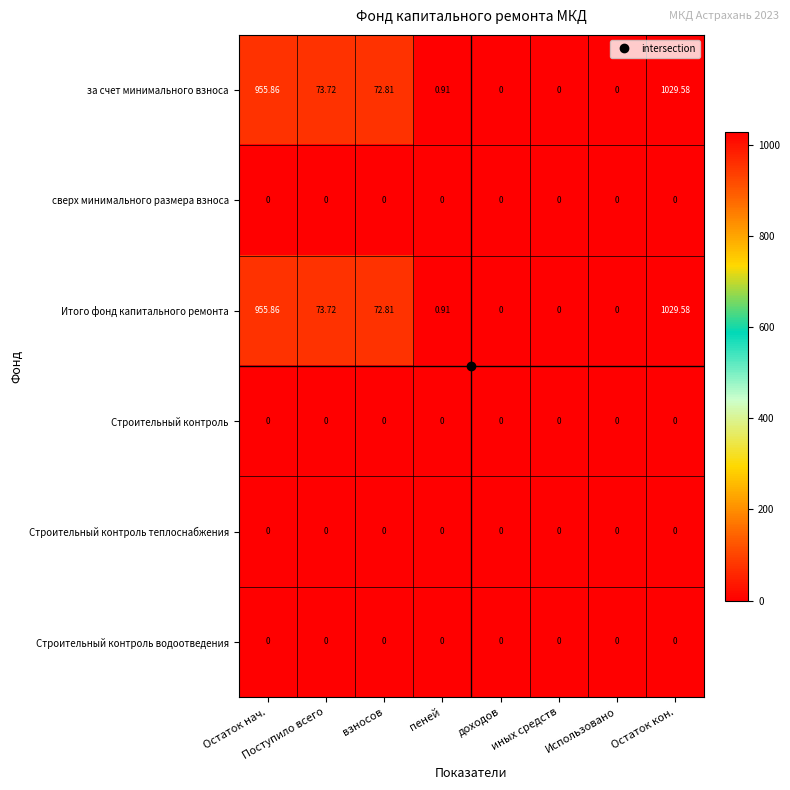

At which label does за счет минимального взноса first exceed 72?

Остаток нач.